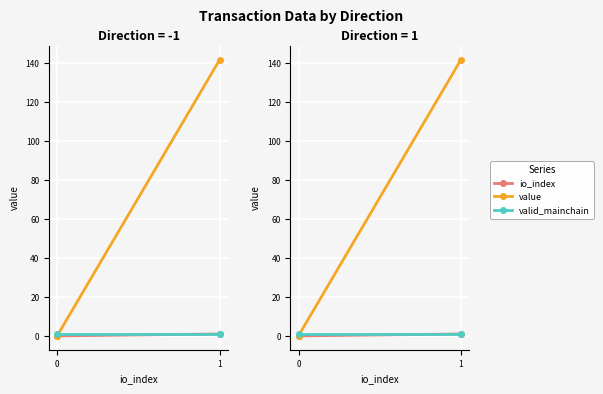

What are all the series names shown in the legend?

io_index, value, valid_mainchain